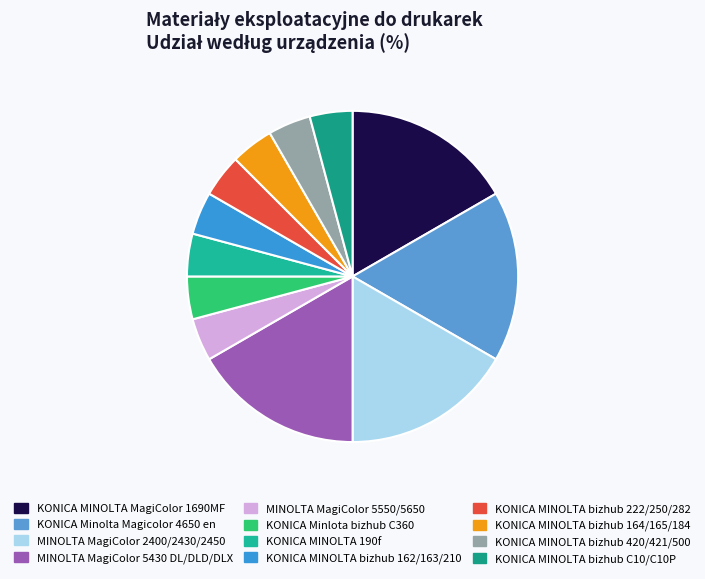

Does any single category account for the majority?

No